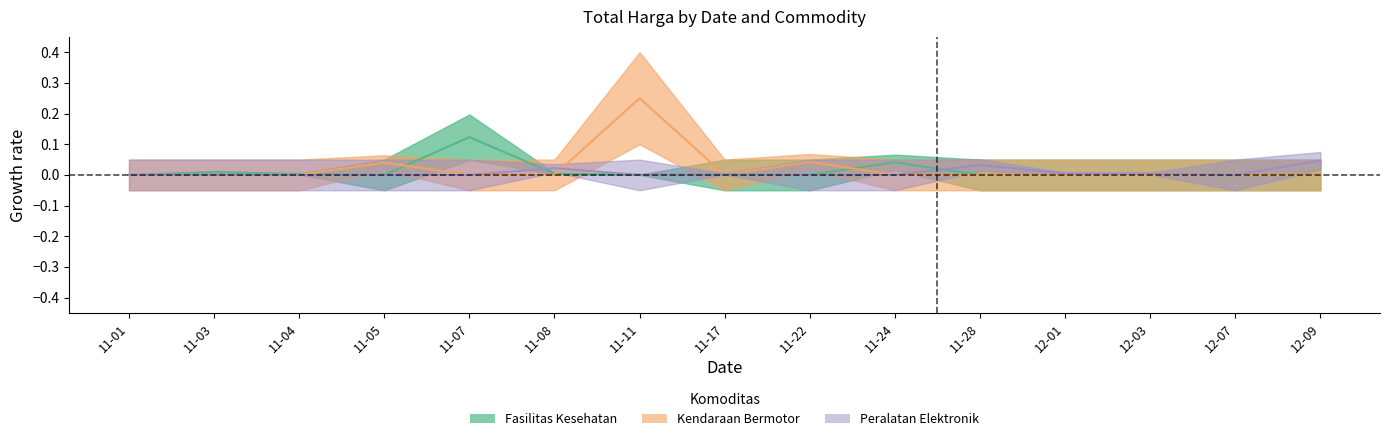

Count the number of data series in this chart.

3